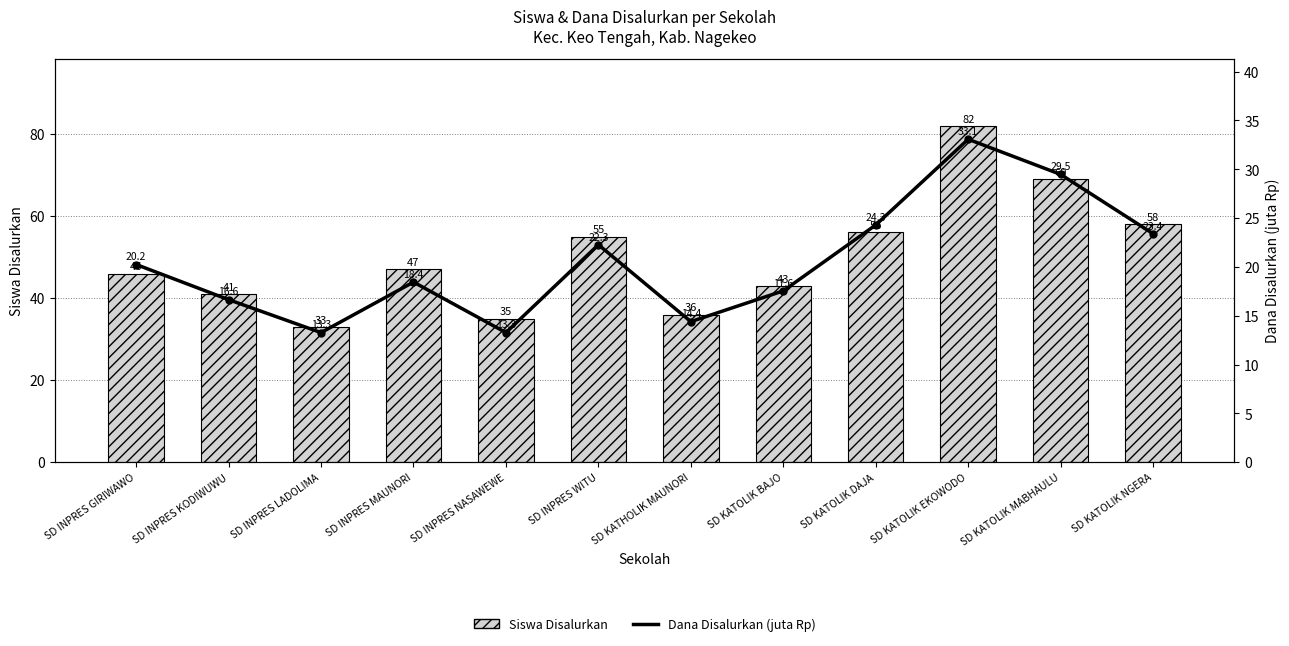

Reading left to right, list all the values displayed in this chart.

Siswa Disalurkan: SD INPRES GIRIWAWO=46.0	SD INPRES KODIWUWU=41.0	SD INPRES LADOLIMA=33.0	SD INPRES MAUNORI=47.0	SD INPRES NASAWEWE=35.0	SD INPRES WITU=55.0	SD KATHOLIK MAUNORI=36.0	SD KATOLIK BAJO=43.0	SD KATOLIK DAJA=56.0	SD KATOLIK EKOWODO=82.0	SD KATOLIK MABHAULU=69.0	SD KATOLIK NGERA=58.0
Dana Disalurkan (juta Rp): SD INPRES GIRIWAWO=20.2	SD INPRES KODIWUWU=16.6	SD INPRES LADOLIMA=13.3	SD INPRES MAUNORI=18.4	SD INPRES NASAWEWE=13.3	SD INPRES WITU=22.3	SD KATHOLIK MAUNORI=14.4	SD KATOLIK BAJO=17.6	SD KATOLIK DAJA=24.3	SD KATOLIK EKOWODO=33.1	SD KATOLIK MABHAULU=29.5	SD KATOLIK NGERA=23.4